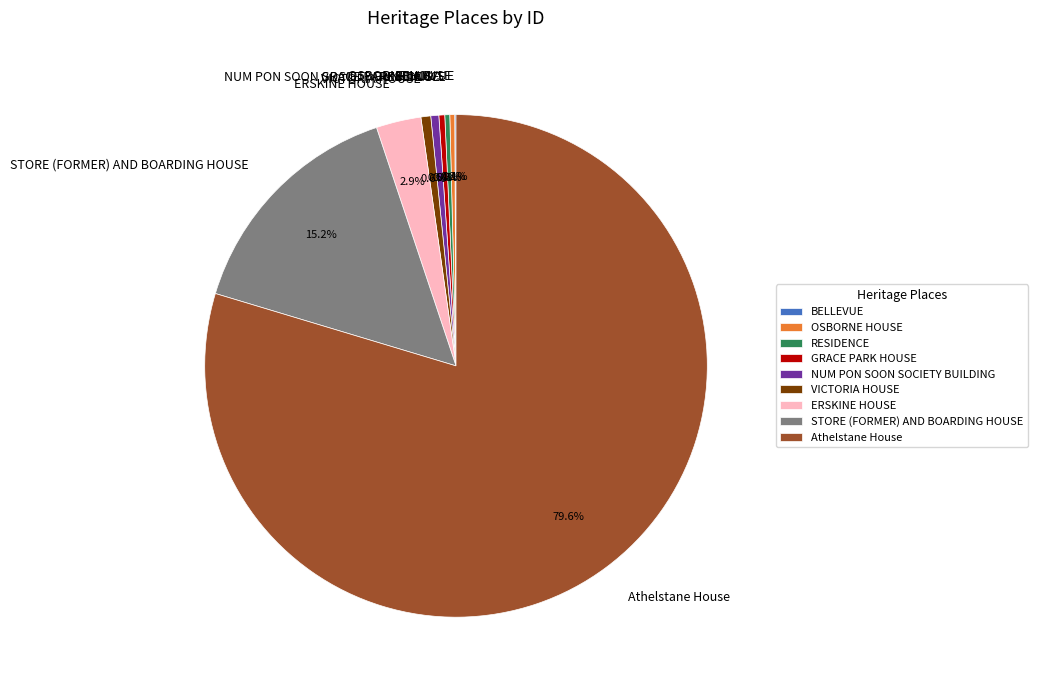

How much of the chart is everything except OSBORNE HOUSE?

99.7%